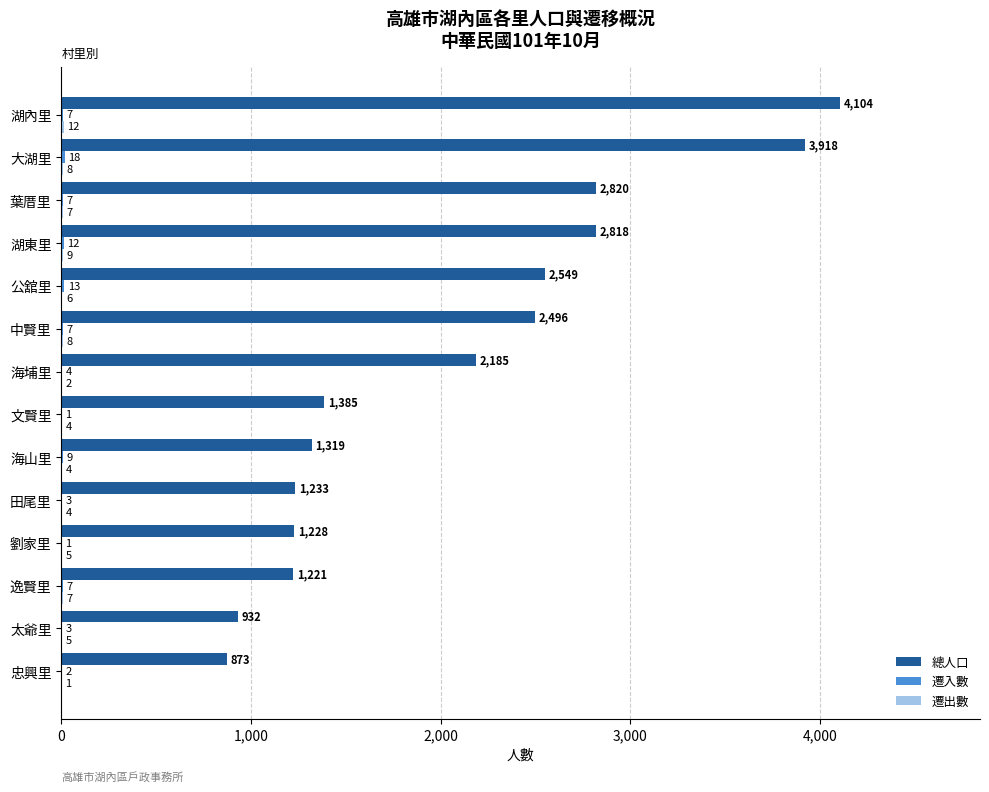

Count the number of data series in this chart.

3